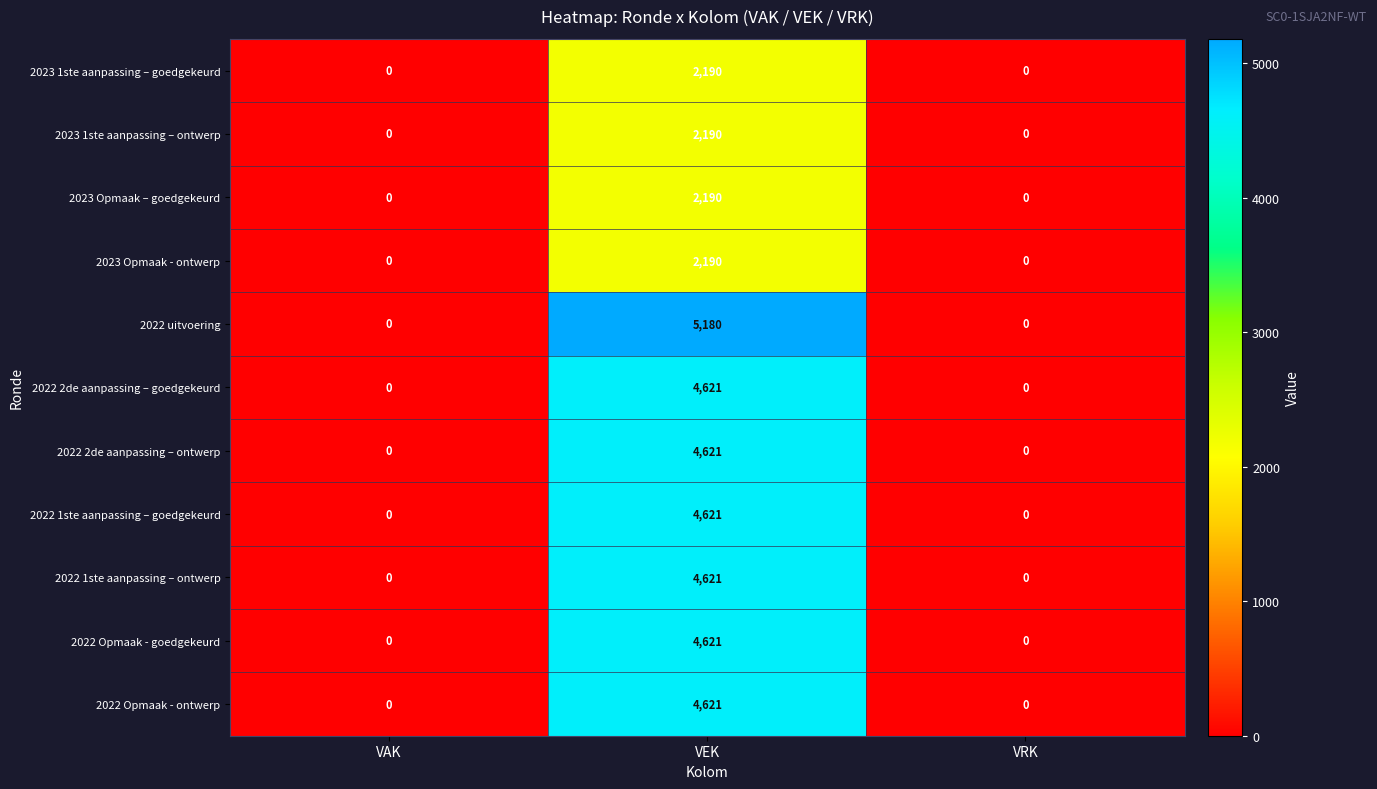

True or false: 2022 Opmaak - goedgekeurd has a value of 1485 at VEK.

False